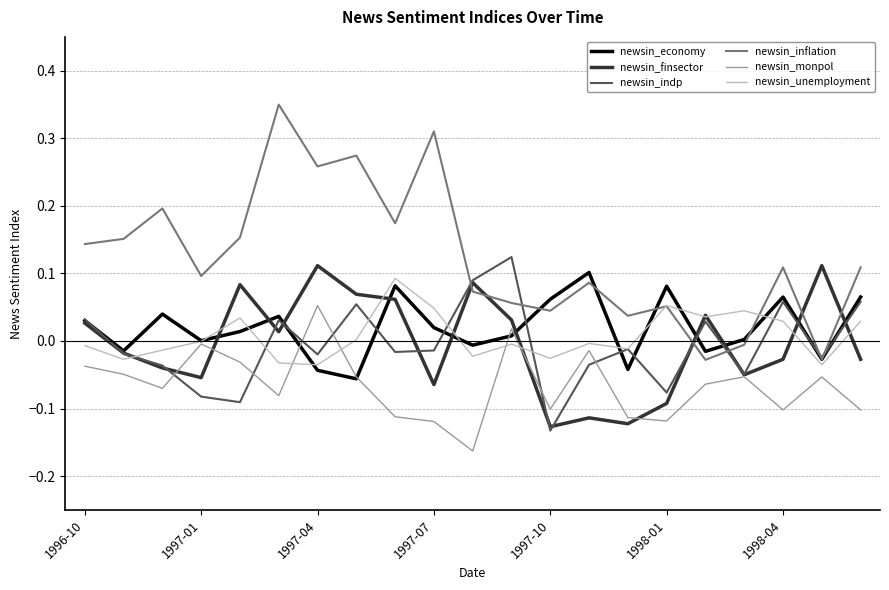

Which series has the largest total across all categories?

newsin_inflation